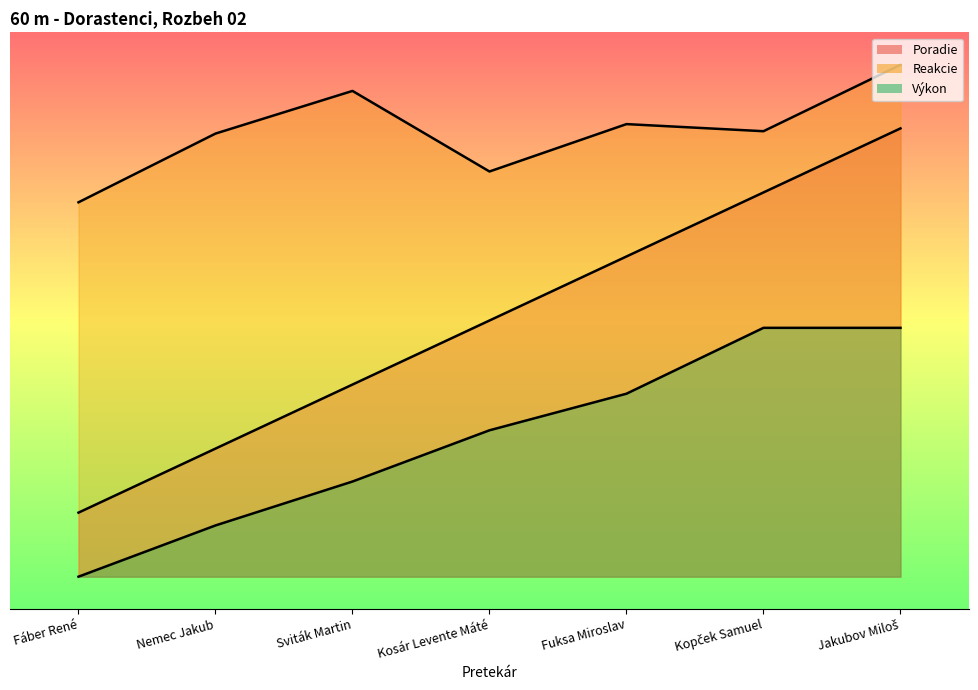

True or false: Výkon (line) and Poradie (line) cross at least once.

False